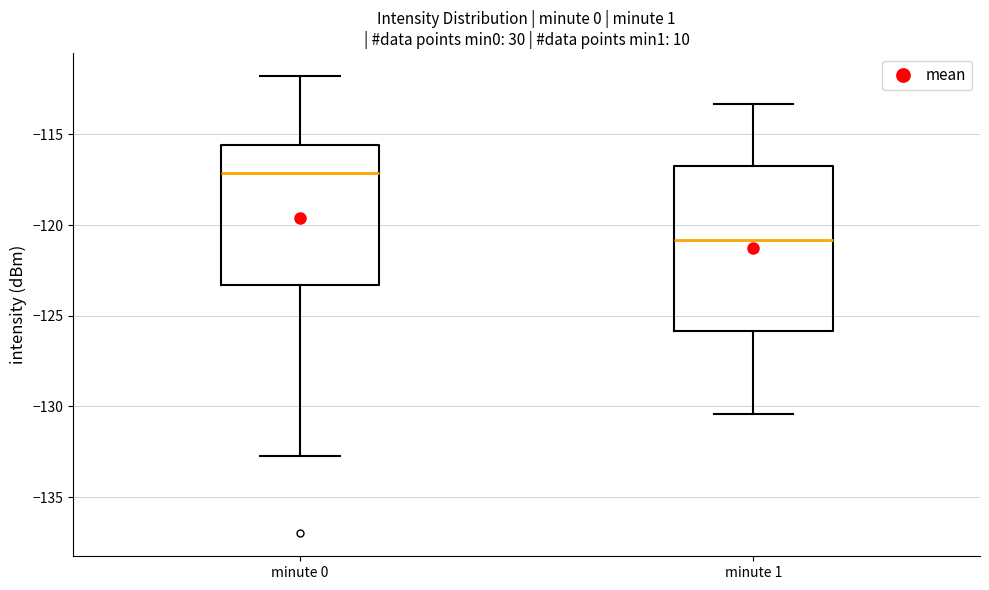

Where does the median line of the box for minute 1 sit on the y-axis? The values are not printed on the chart, so give them approximately, as read against the axis.

-121.0